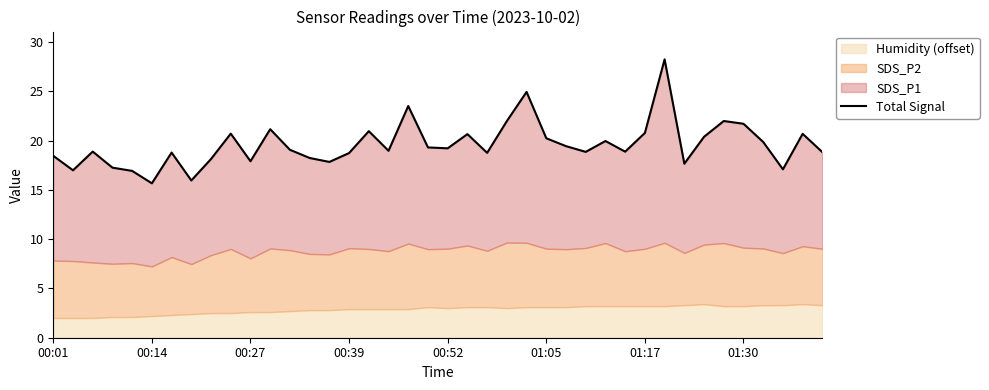

Count the number of values greater than 19.

20